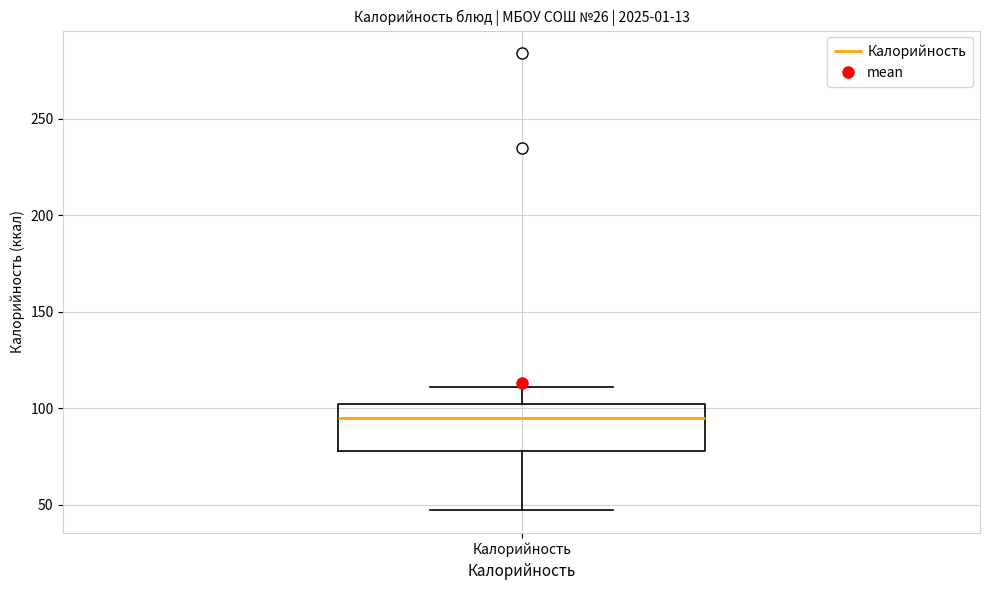

Read this box plot against the y-axis: the position of the median line, the range covered by the box, and the ends of both whiskers. The values are not printed on the chart, so give them approximately, as read against the axis.

median 95, box 80 to 100, whiskers 45 to 110